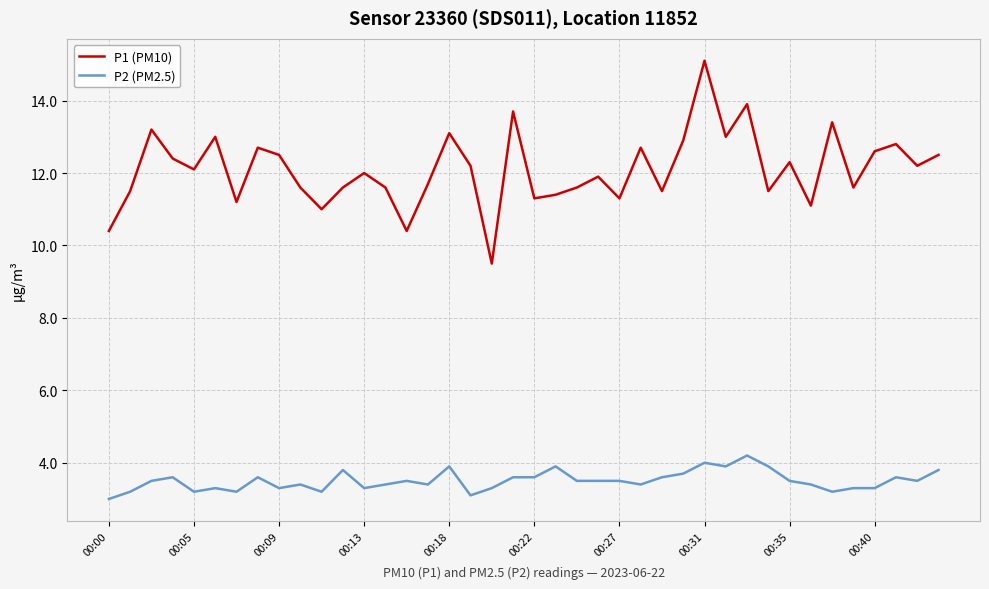

Which series has the largest total across all categories?

P1 (PM10)